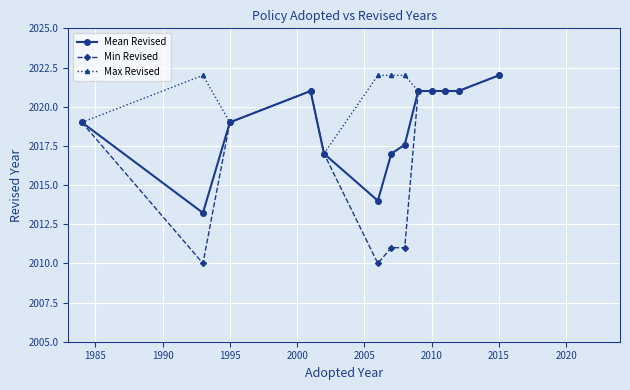

Which series has the widest spread of values?

Min Revised